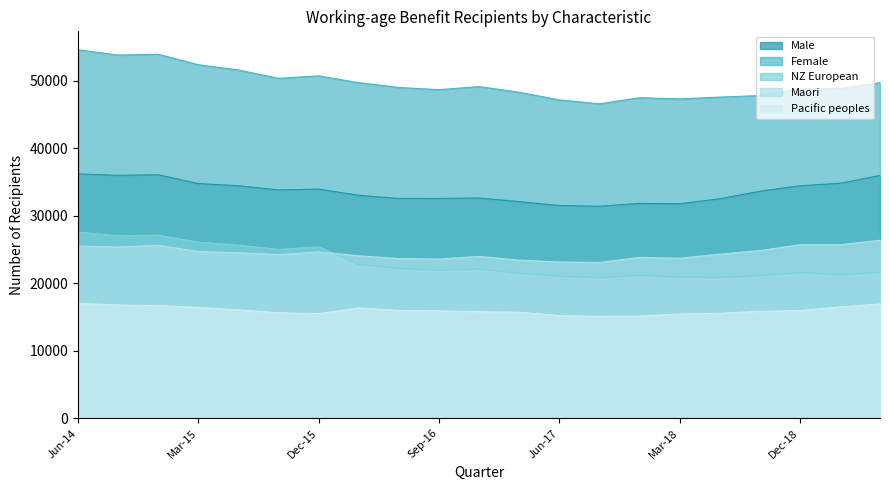

Which series has the largest total across all categories?

Female